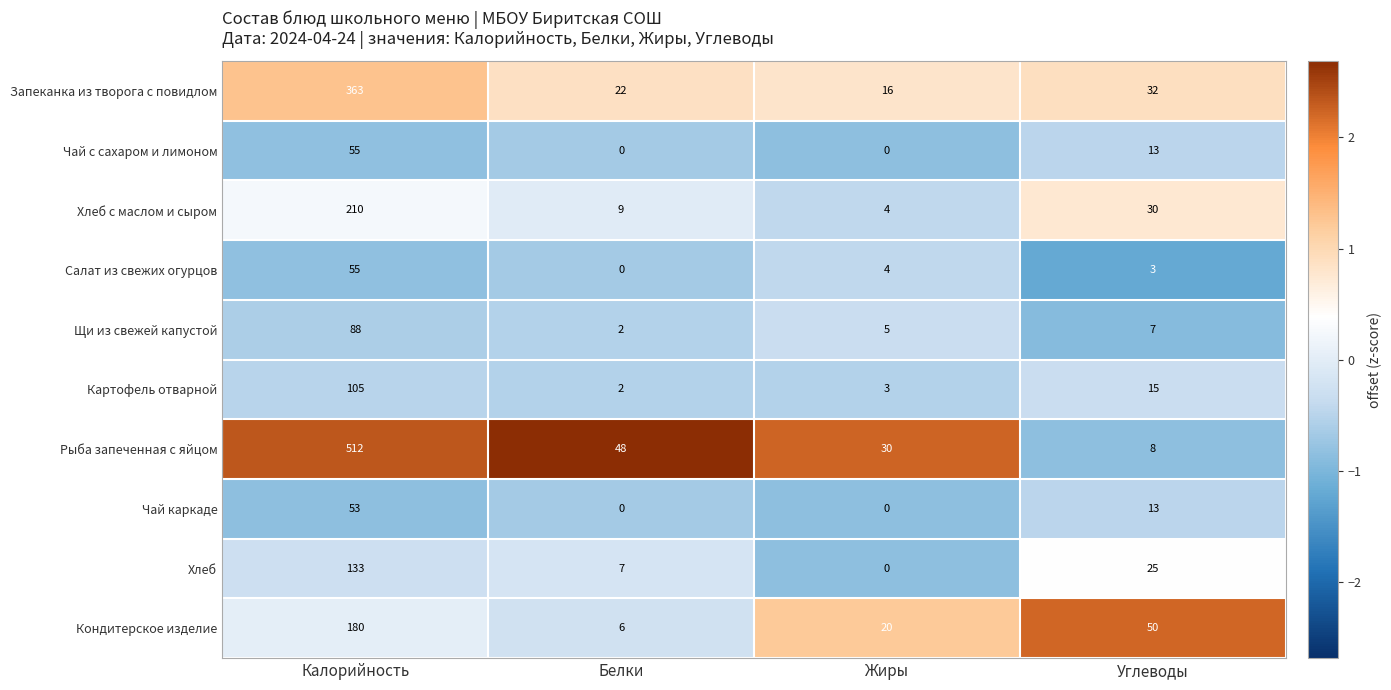

What is the sum of the Салат из свежих огурцов values at Белки and Жиры?

4